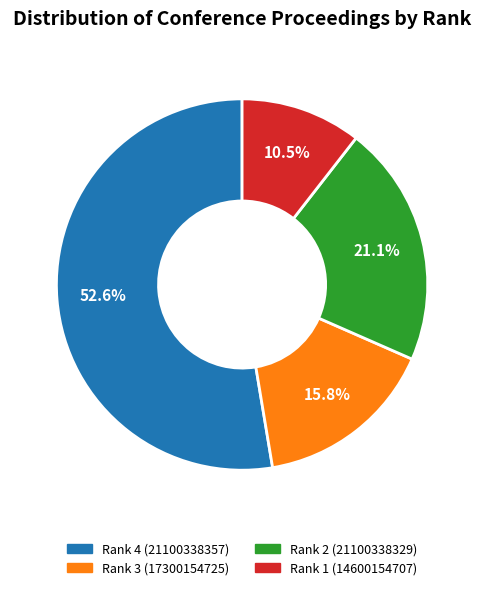

Is Rank 3 (17300154725) the majority of the pie?

No